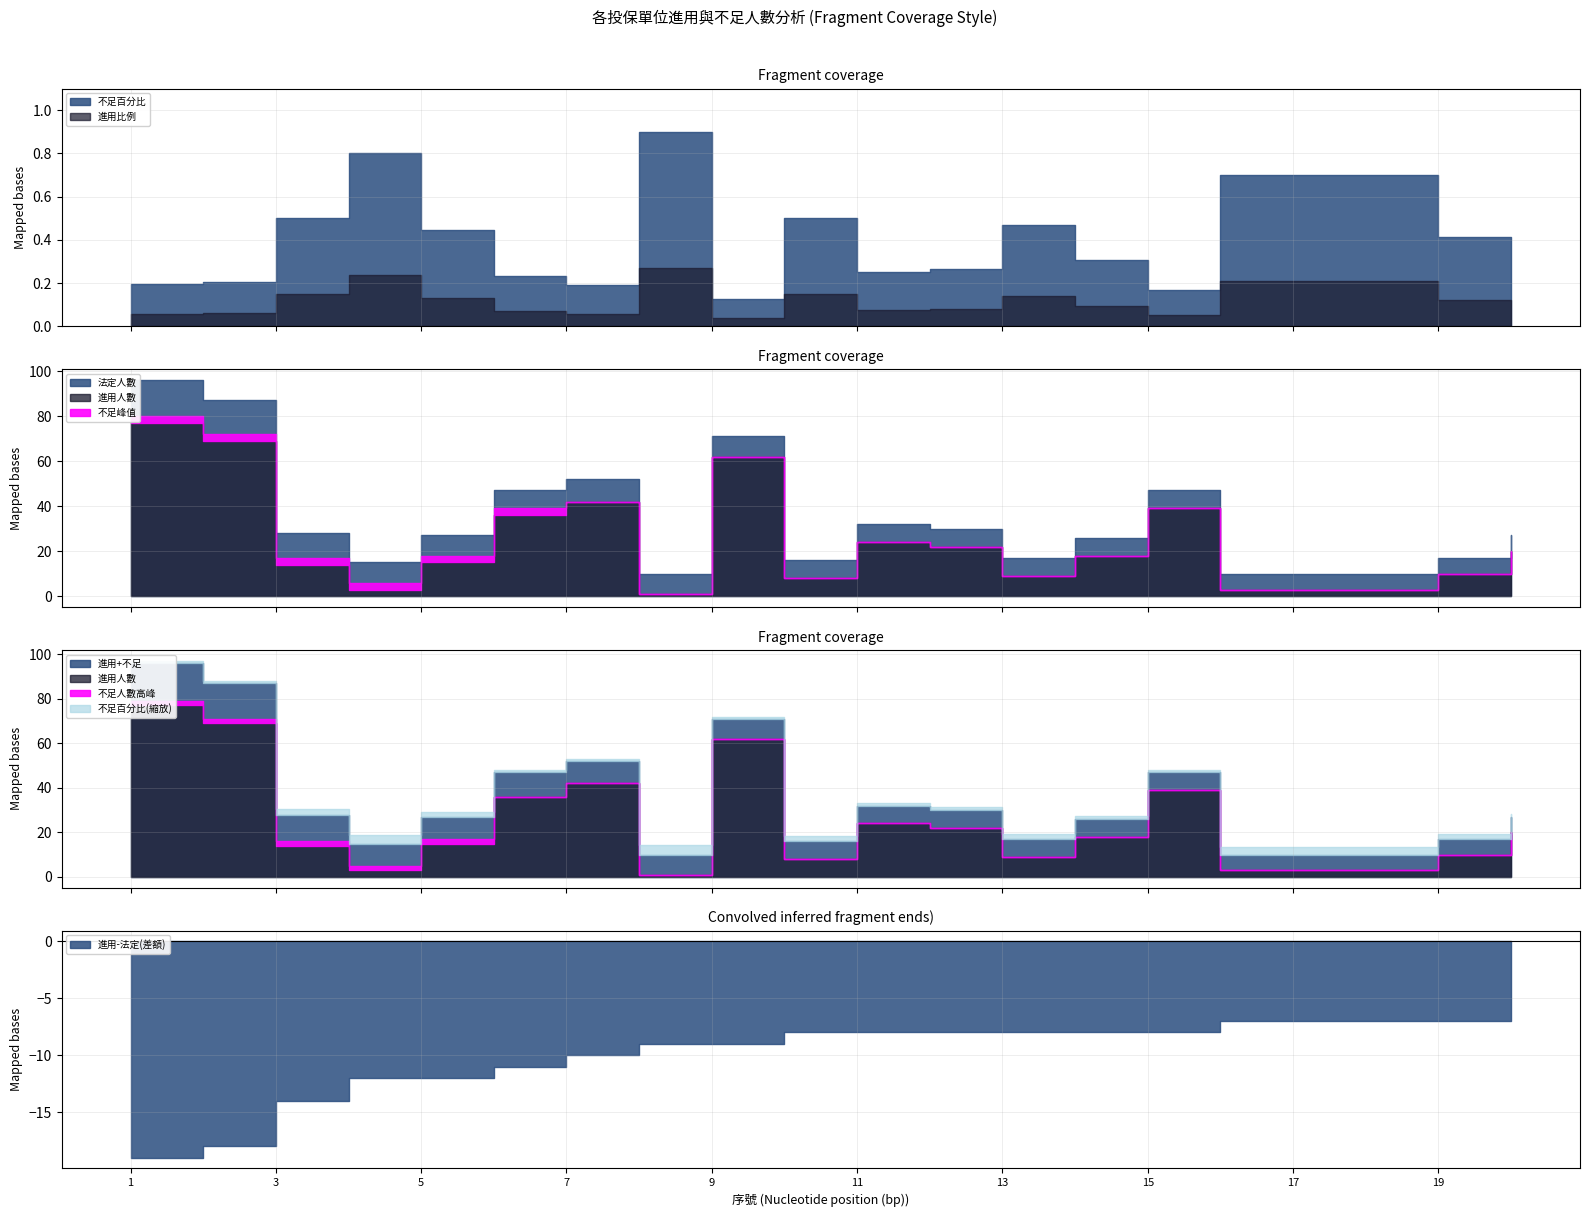

Between 3 and 19, which is larger?

3